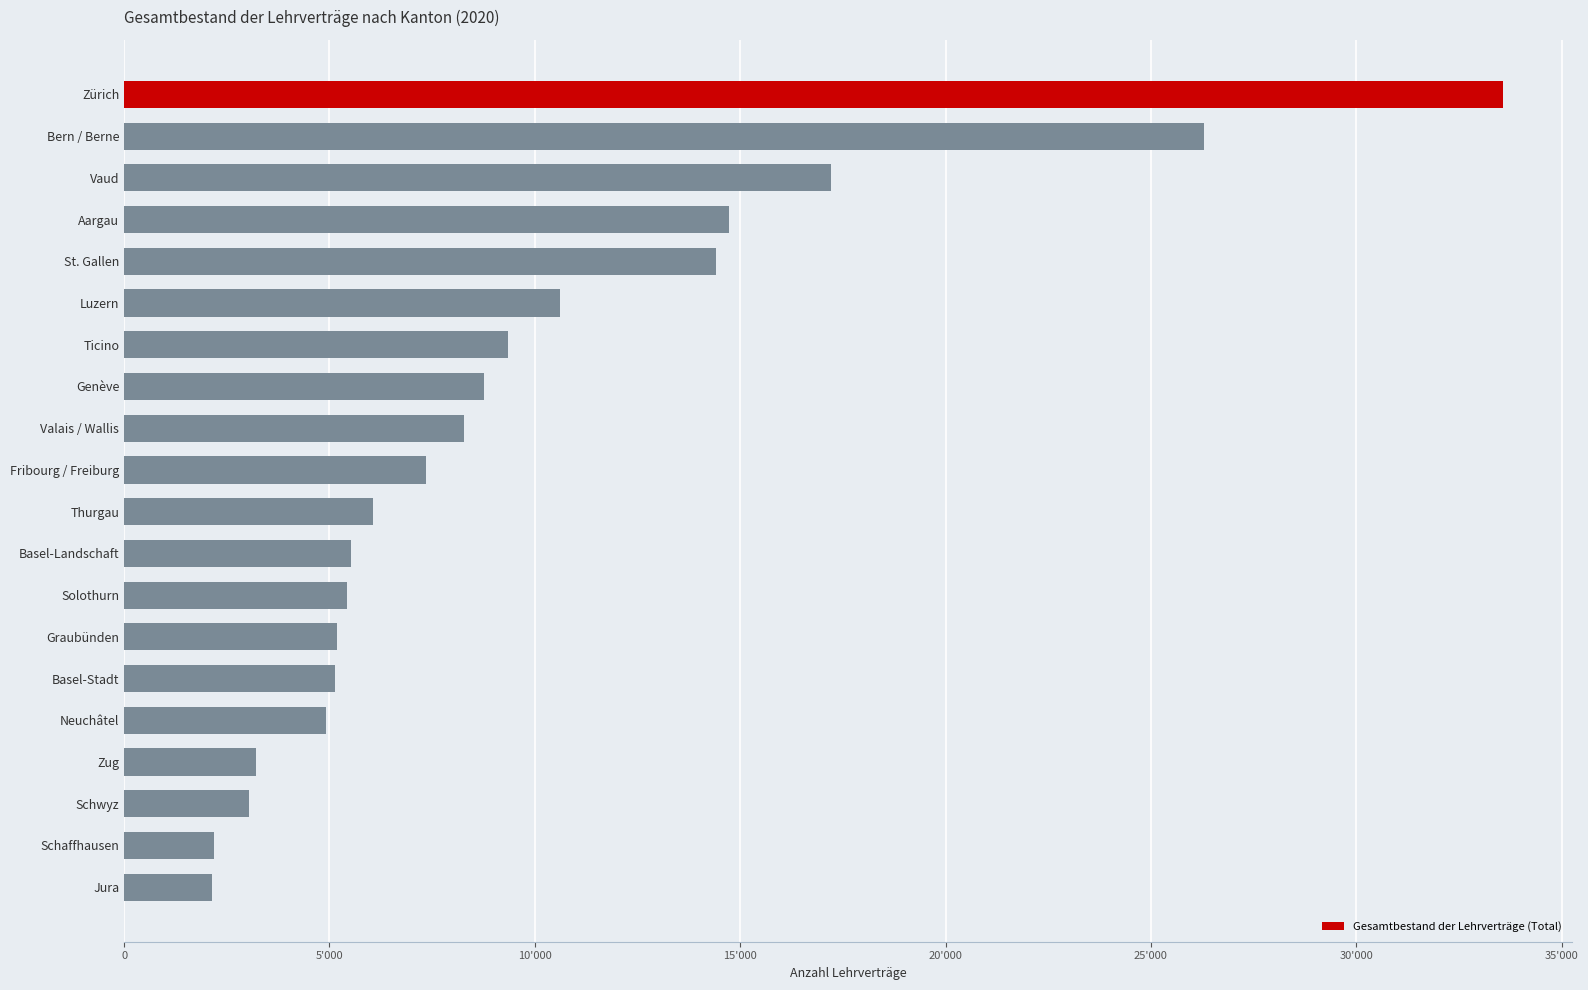

How many bars are there in total?

20